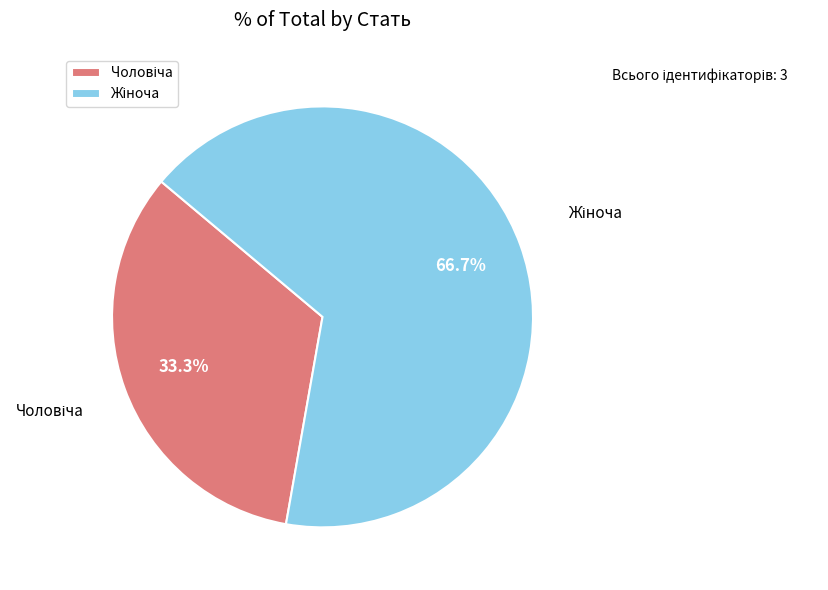

Does any single category account for the majority?

Yes